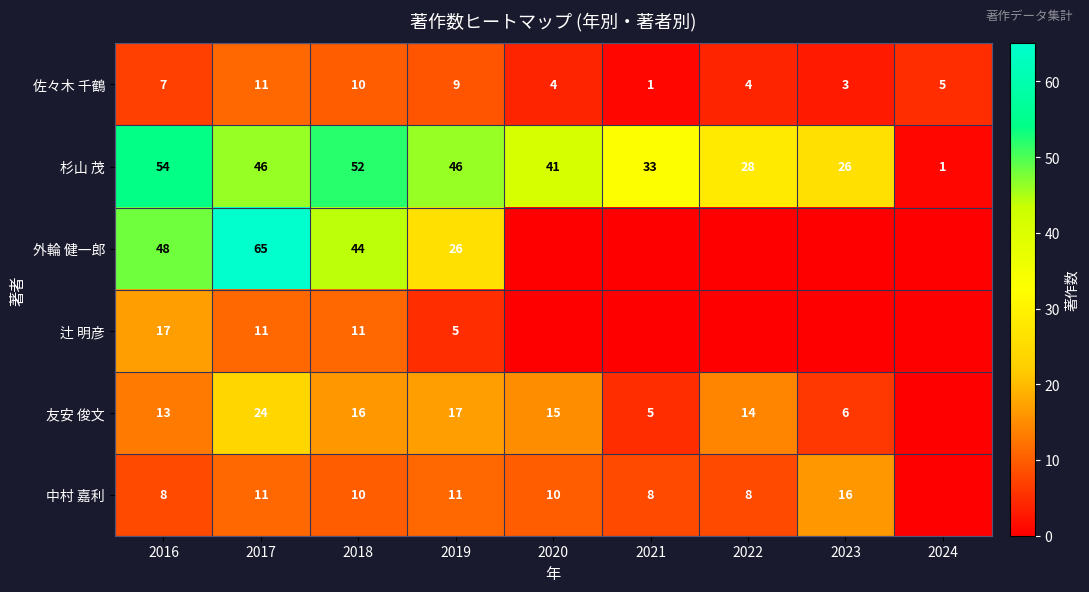

Count the number of categories in the chart.

9